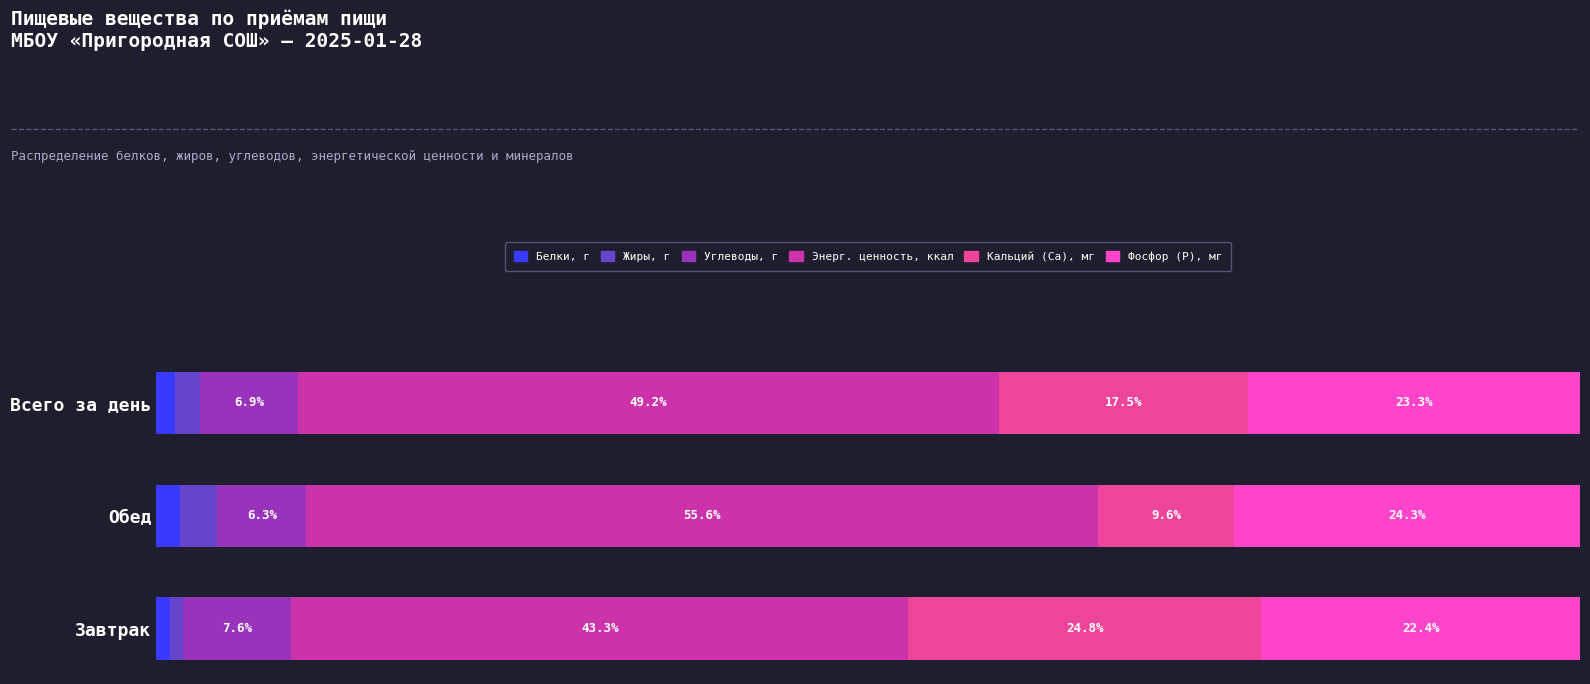

Which category has the highest value in the Белки, г series?

Обед